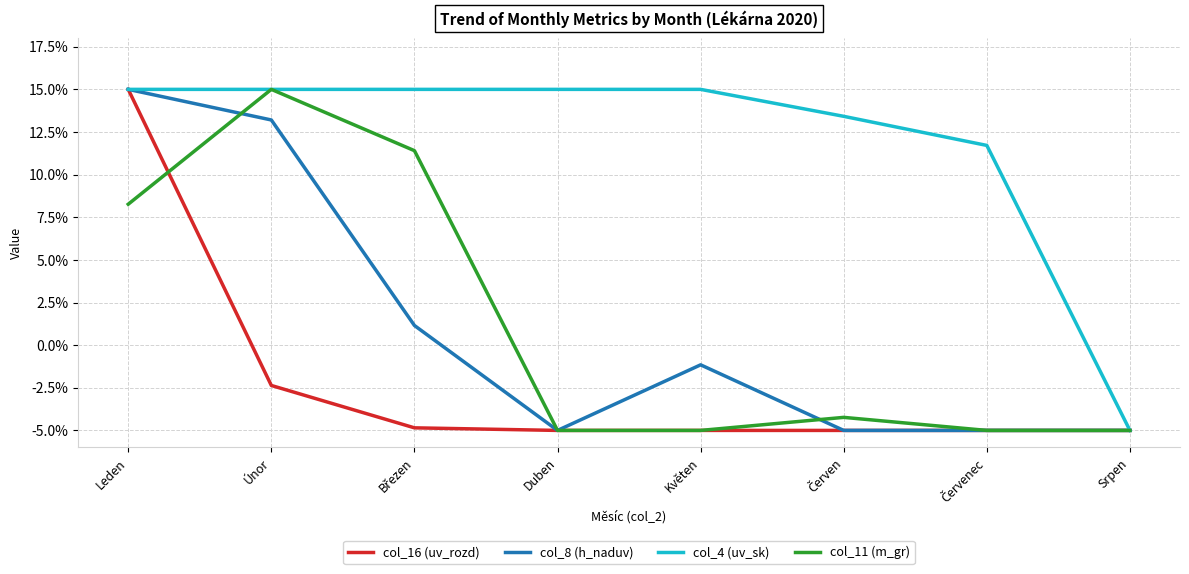

What position from the left is Květen?

5